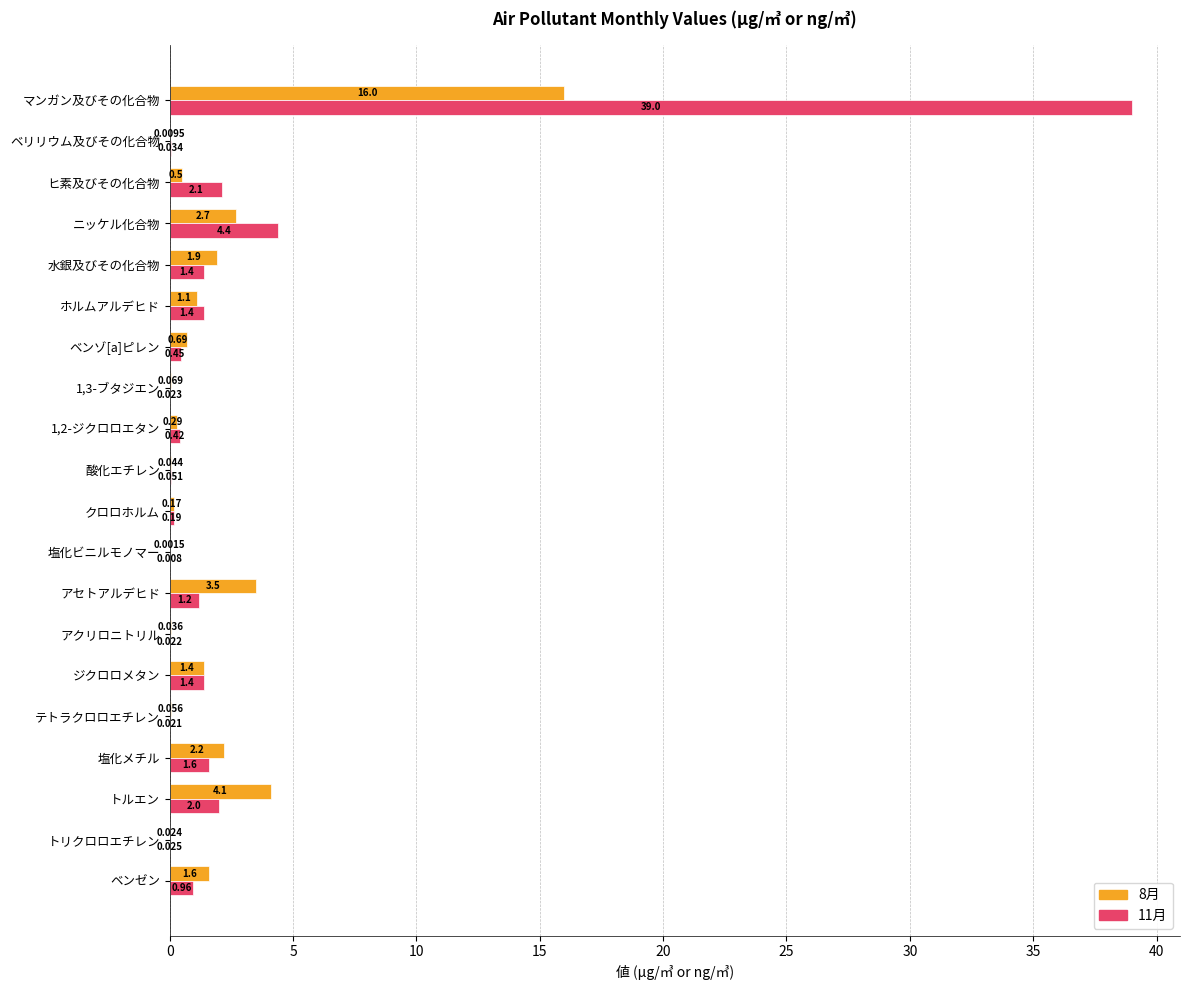

Where is 8月 nearest to the value 8?

トルエン